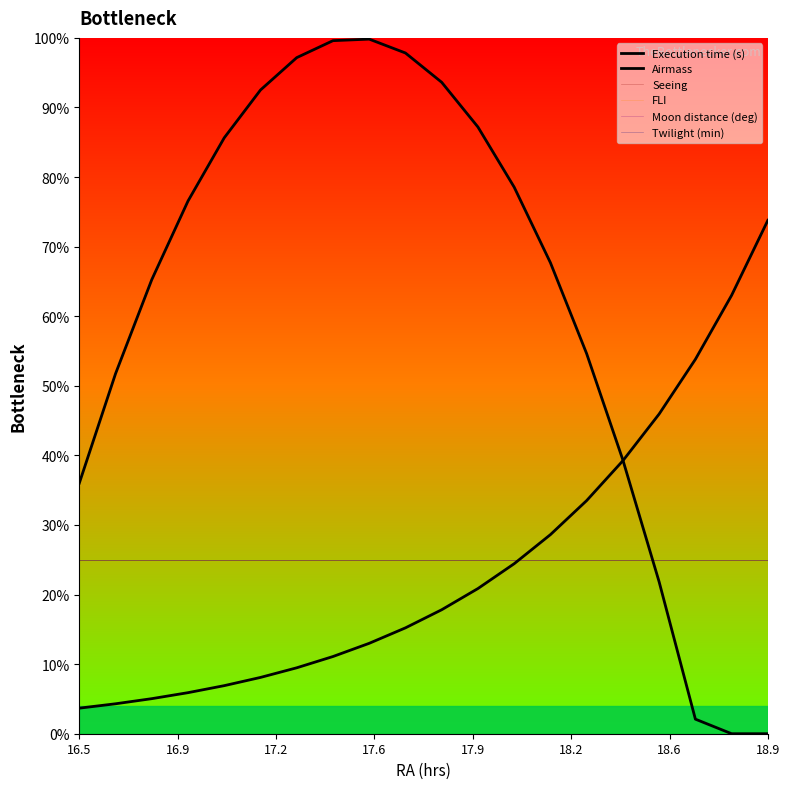

How many lines are shown in the chart?

6